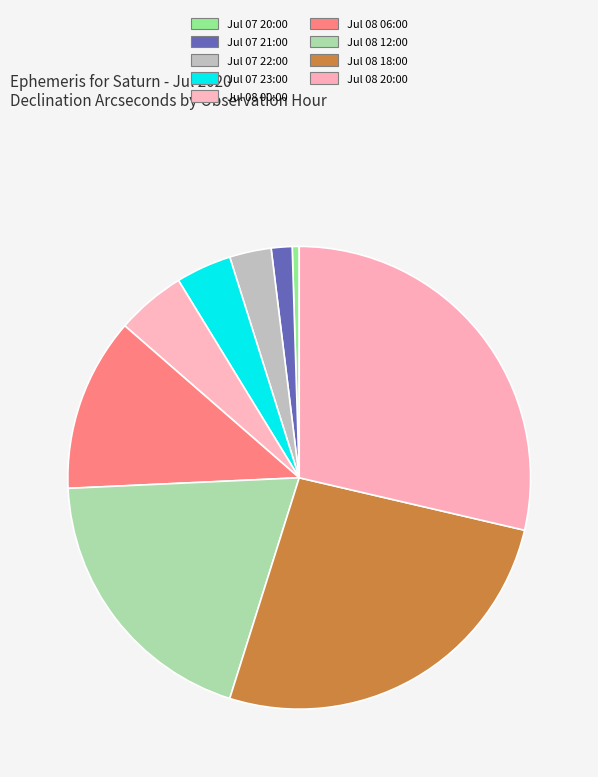

To the nearest percent, what is the average slice percentage?

11%